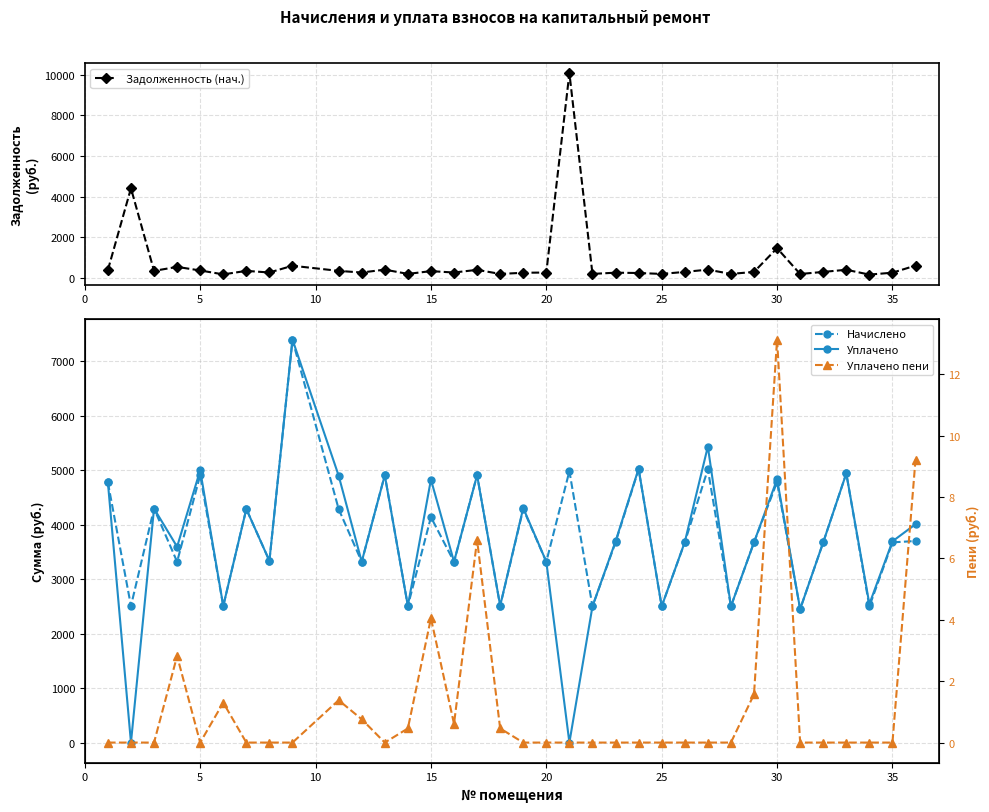

True or false: Задолженность (нач.) has more than 1 points higher than both neighbors.

True